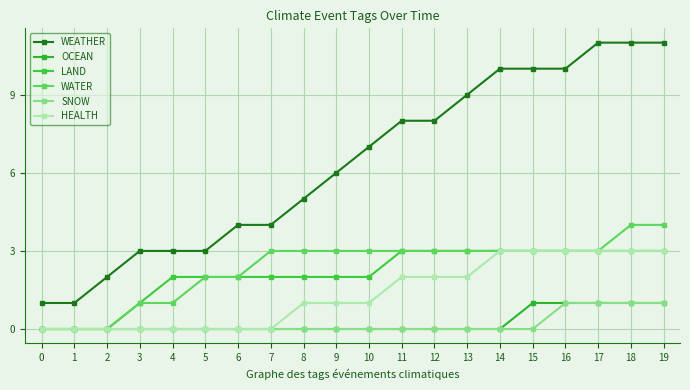

True or false: OCEAN and SNOW intersect in this chart.

False